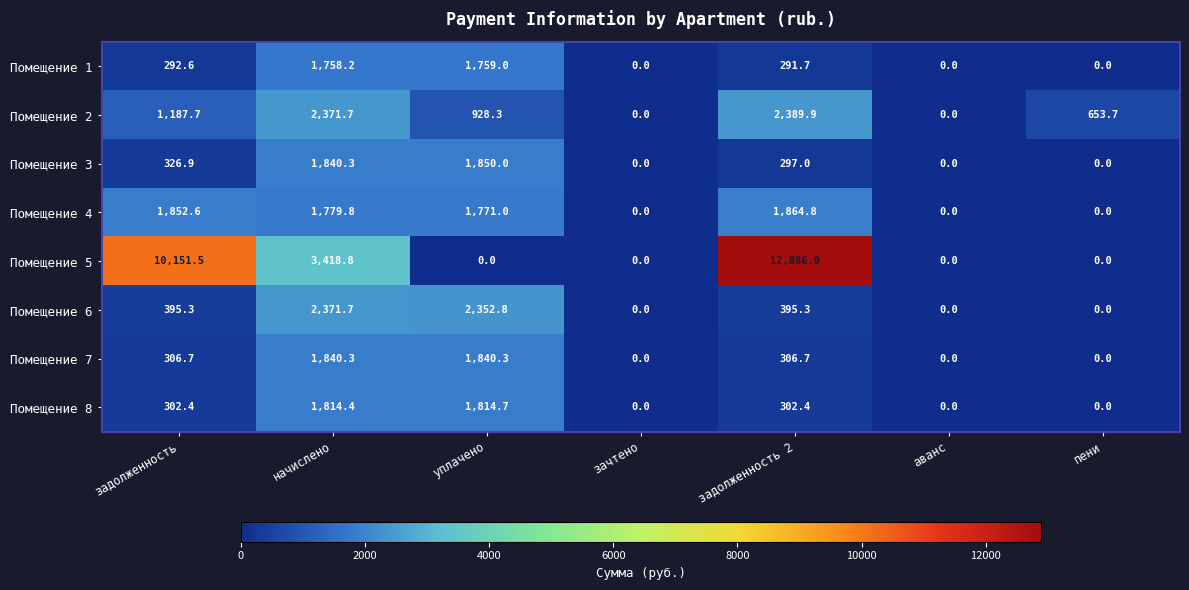

Which series changed the most between задолженность and пени?

Помещение 5